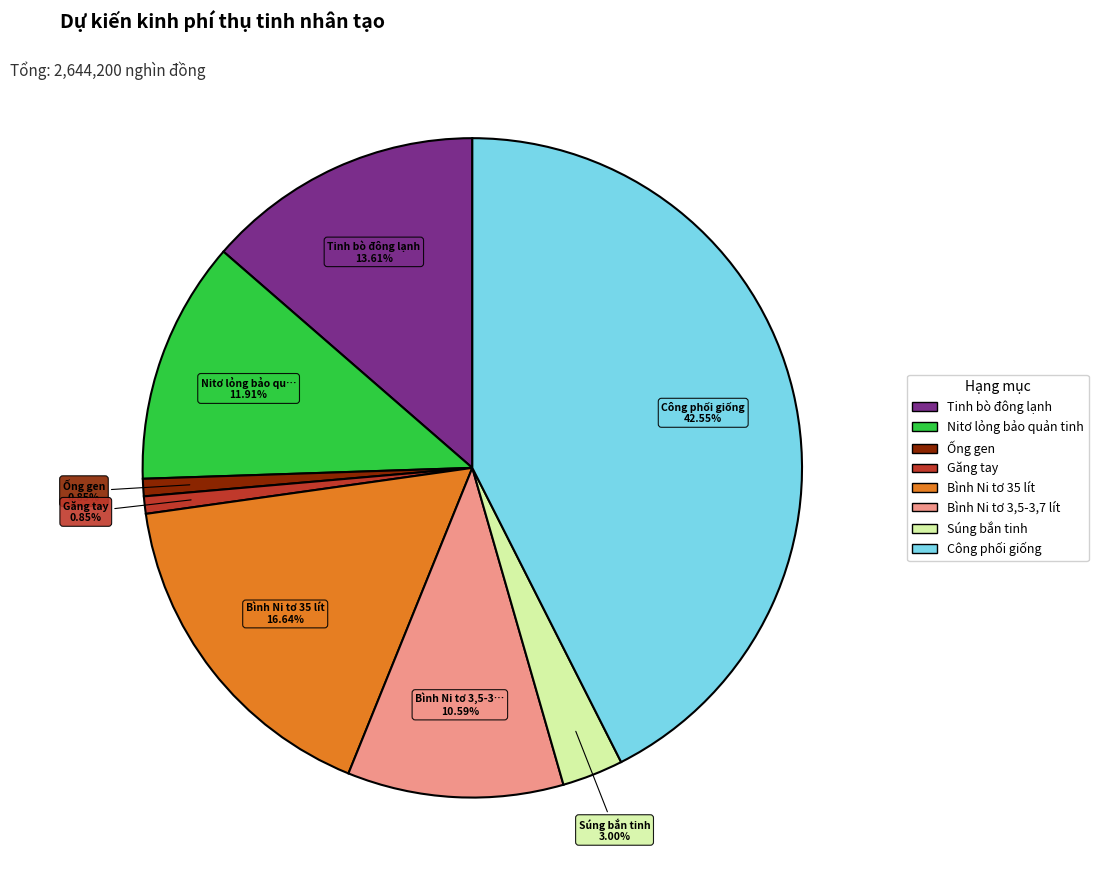

Is there any slice that represents more than half of the pie?

No